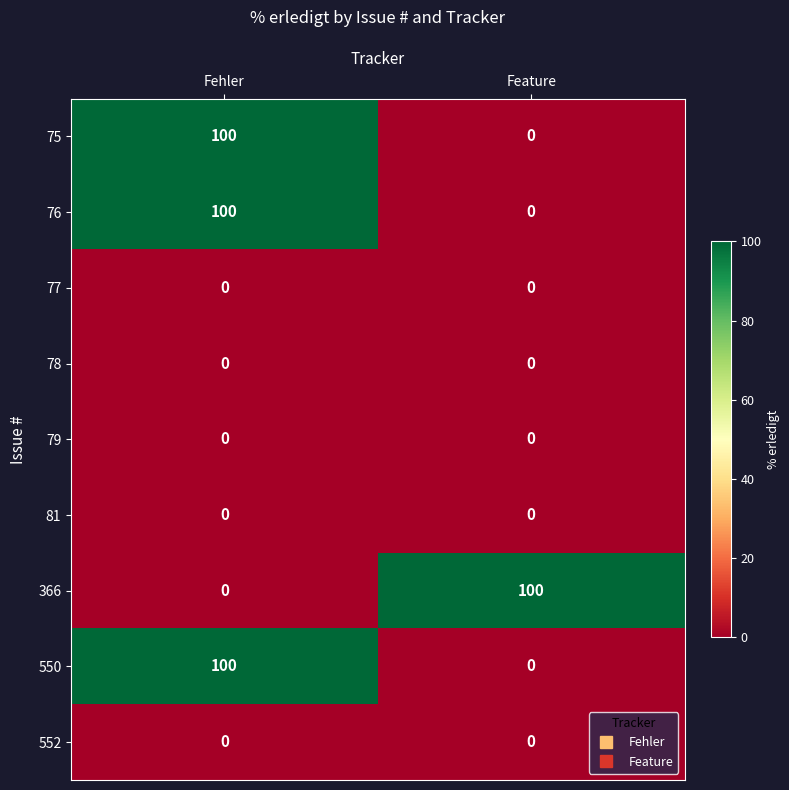

What is the average value of the 75 series?

50